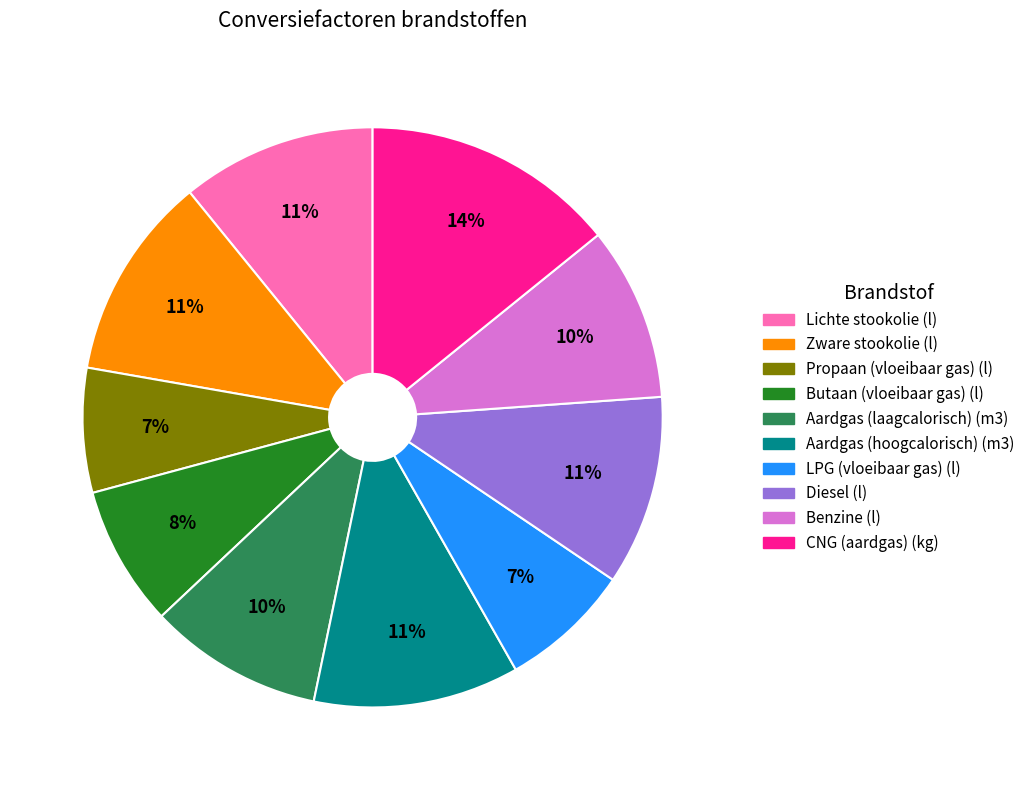

Which slice is the largest?

CNG (aardgas) (kg)